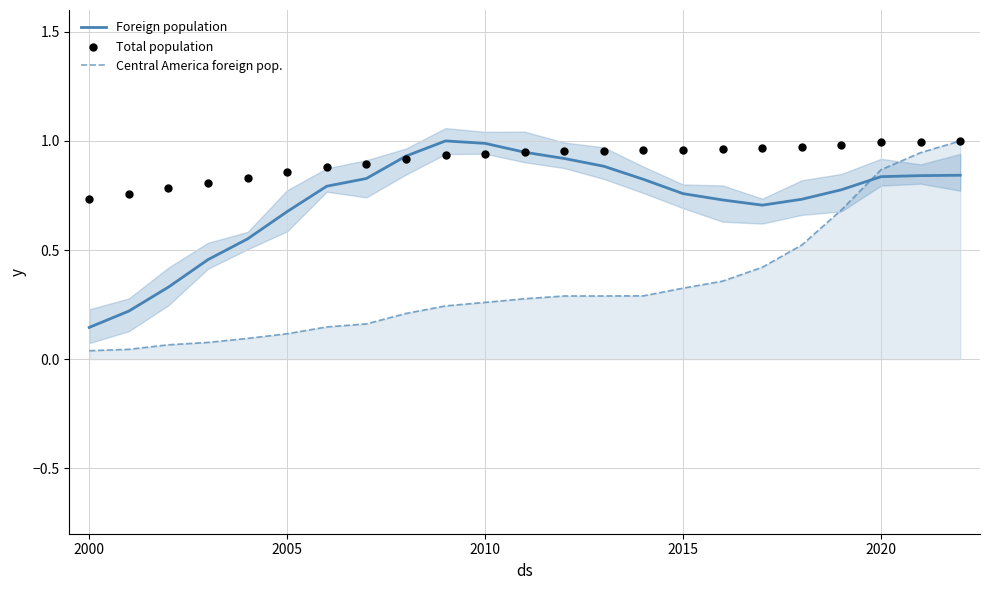

Is the value of Central America foreign pop. at 2000 greater than the value of Foreign population at 2000?

No